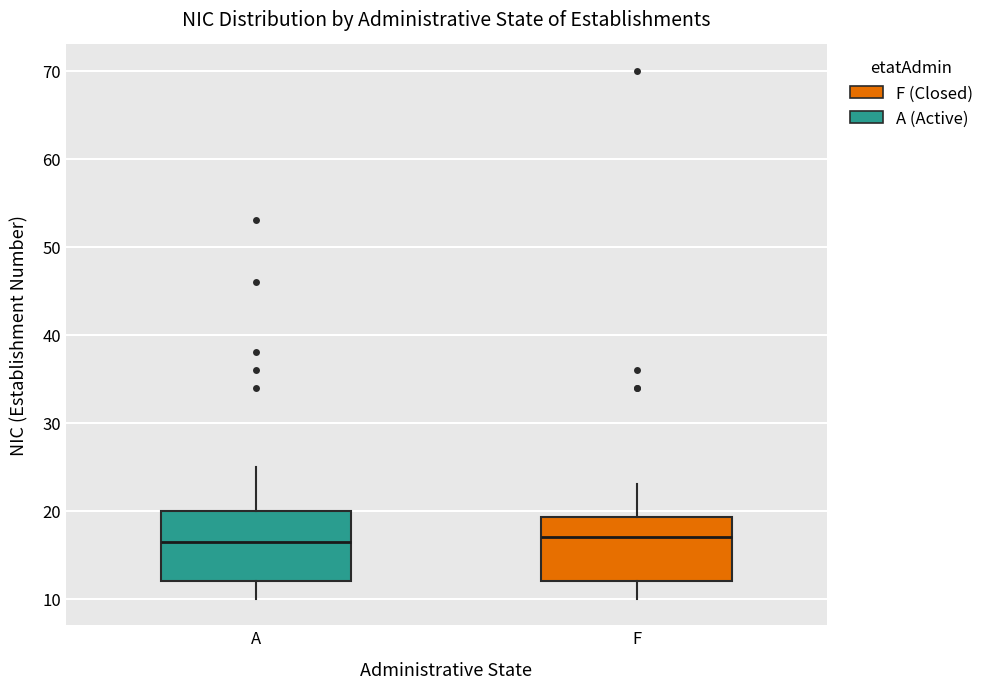

Reading left to right, read every box against the y-axis: the position of its median line, the range the box covers, and the ends of its whiskers. The values are not printed on the chart, so give them approximately, as read against the axis.

A: median 17, box 12 to 20, whiskers 10 to 25
F: median 17, box 12 to 19, whiskers 10 to 23